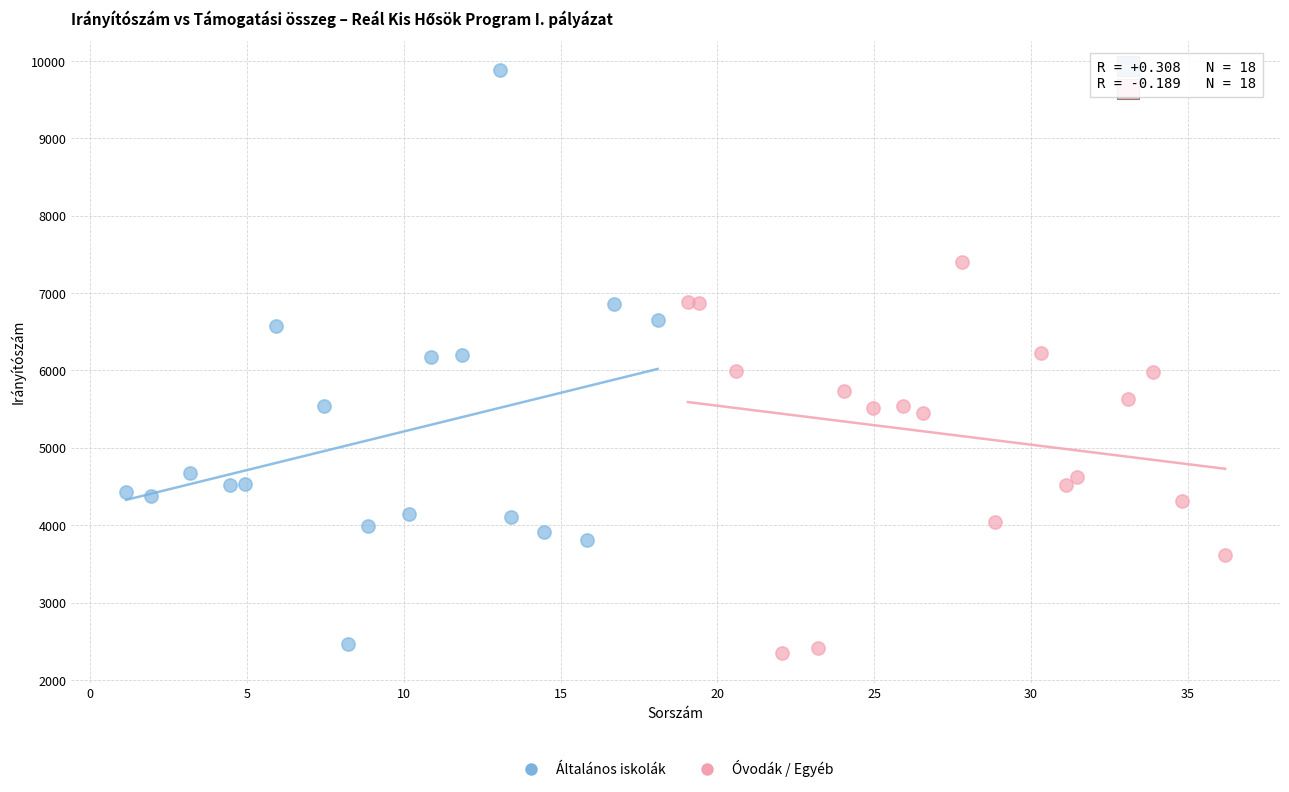

Which series reaches the maximum Y coordinate?

Általános iskolák